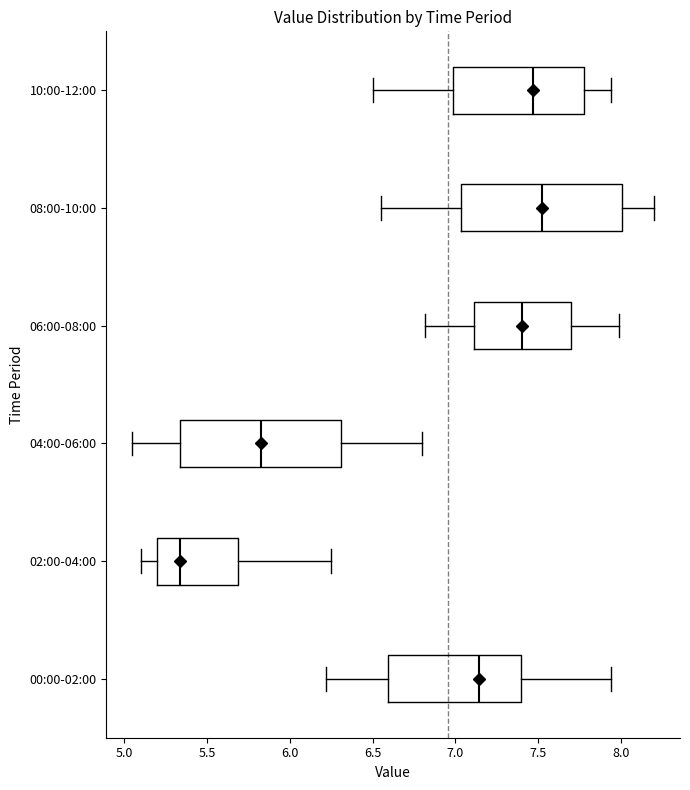

Reading bottom to top, read every box against the x-axis: the position of its median line, the range the box covers, and the ends of its whiskers. The values are not printed on the chart, so give them approximately, as read against the axis.

00:00-02:00: median 7.15, box 6.60 to 7.40, whiskers 6.20 to 7.95
02:00-04:00: median 5.35, box 5.20 to 5.70, whiskers 5.10 to 6.25
04:00-06:00: median 5.85, box 5.35 to 6.30, whiskers 5.05 to 6.80
06:00-08:00: median 7.40, box 7.10 to 7.70, whiskers 6.80 to 8.00
08:00-10:00: median 7.55, box 7.05 to 8.00, whiskers 6.55 to 8.20
10:00-12:00: median 7.45, box 7.00 to 7.80, whiskers 6.50 to 7.95